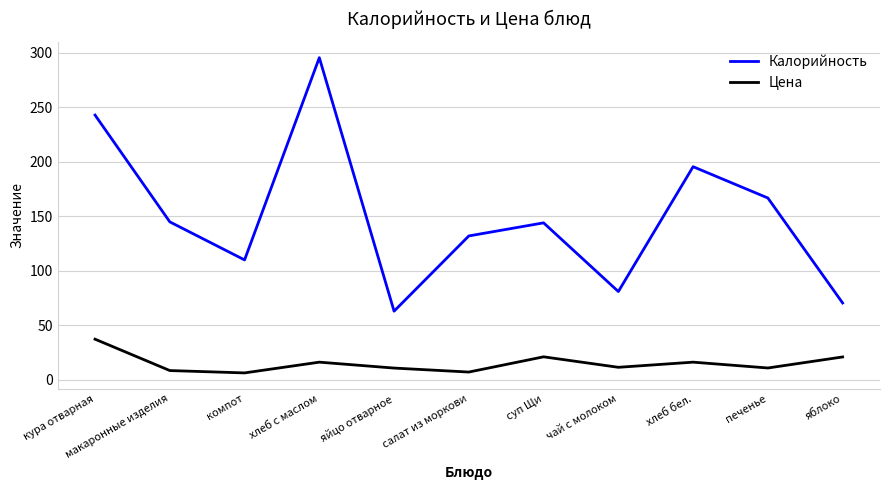

What is the approximate value of Цена at хлеб с маслом?

16.2